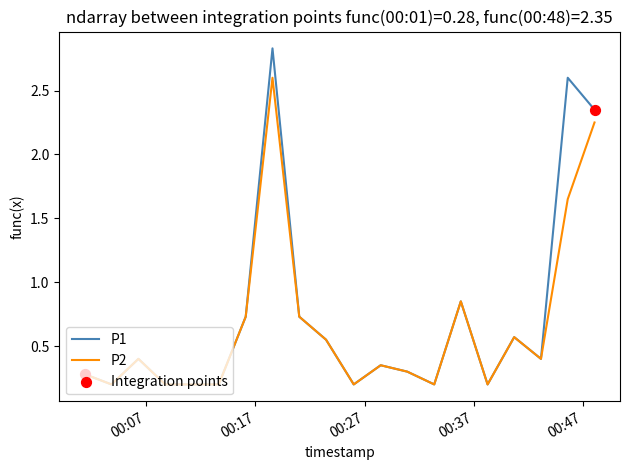

Which series has the widest spread of values?

P1